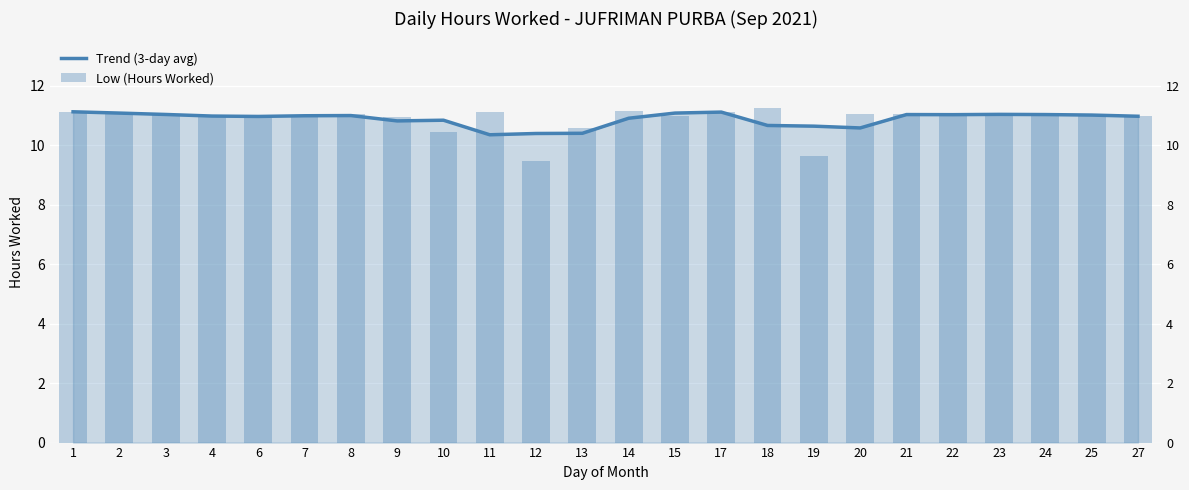

At which category is the sum across all series the highest?

1